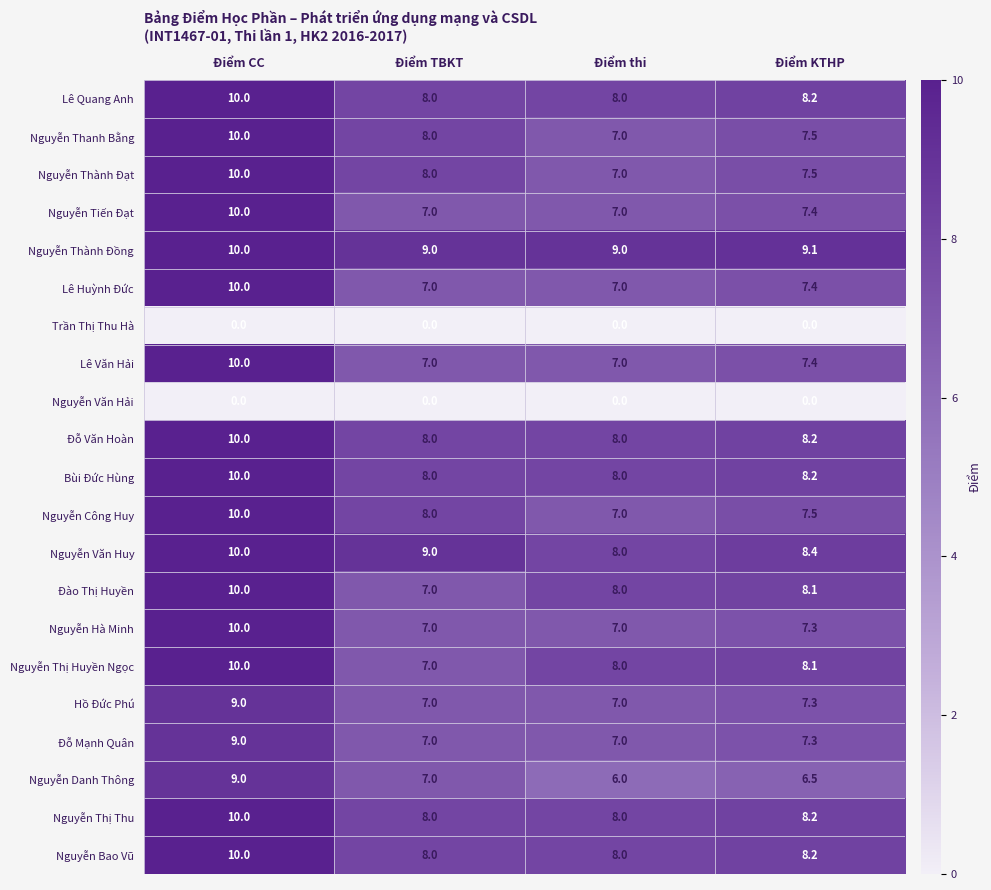

At which label does Nguyễn Công Huy first exceed 8?

Điểm CC